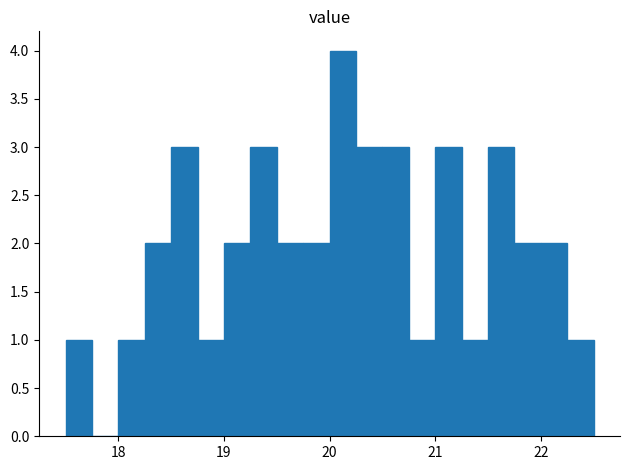

Read against the x-axis, roughly where is the centre of the tallest bar?

20.1